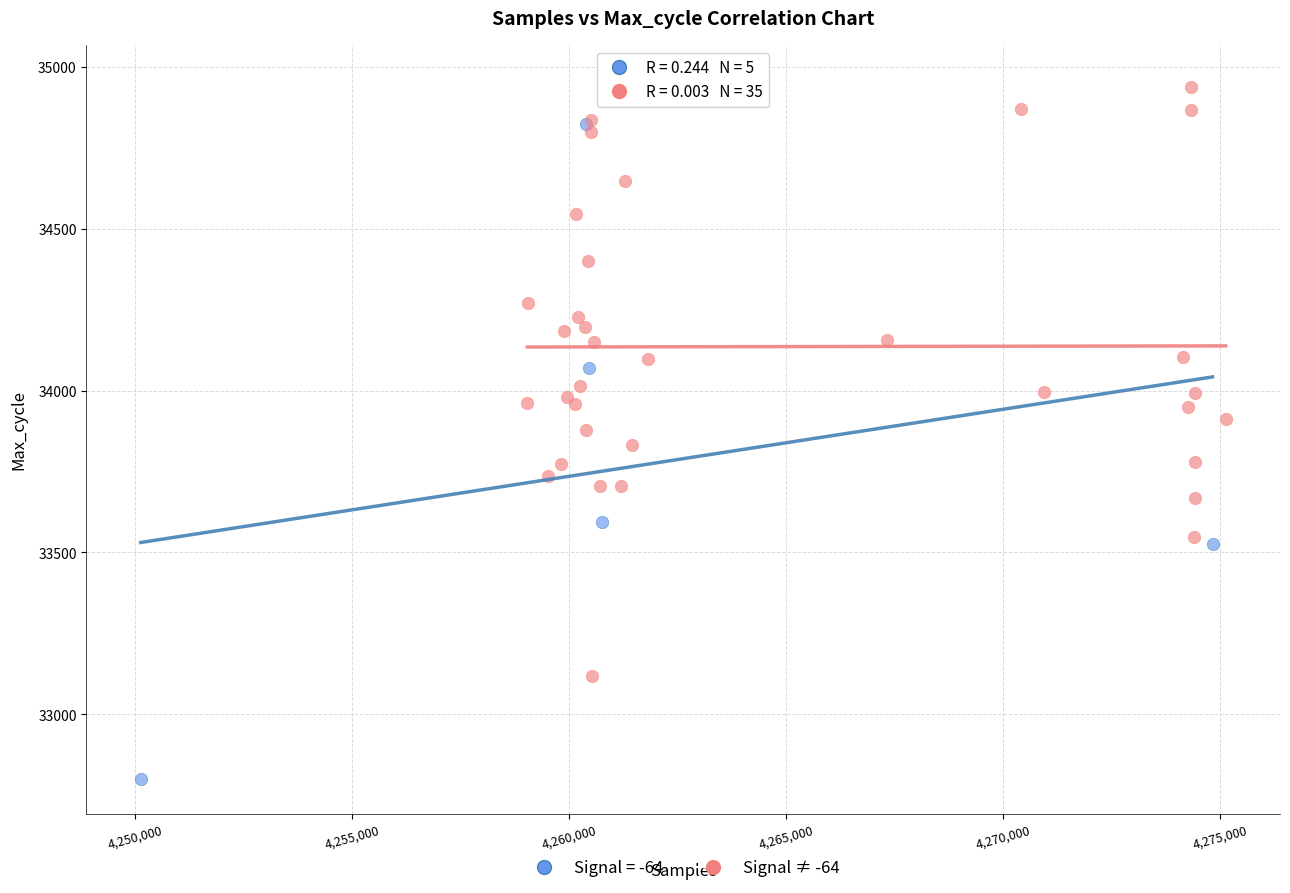

Which series reaches the minimum Y coordinate?

Signal = -64